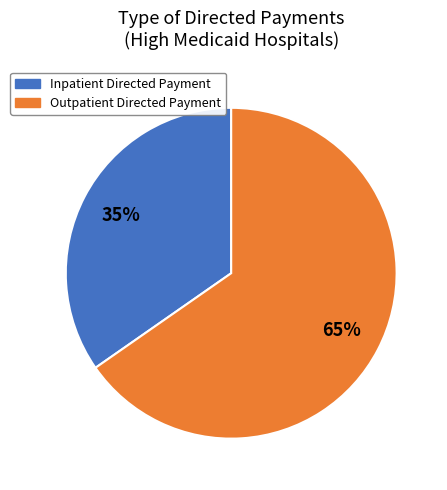

What percentage is the Outpatient Directed Payment slice, to the nearest percent?

65%